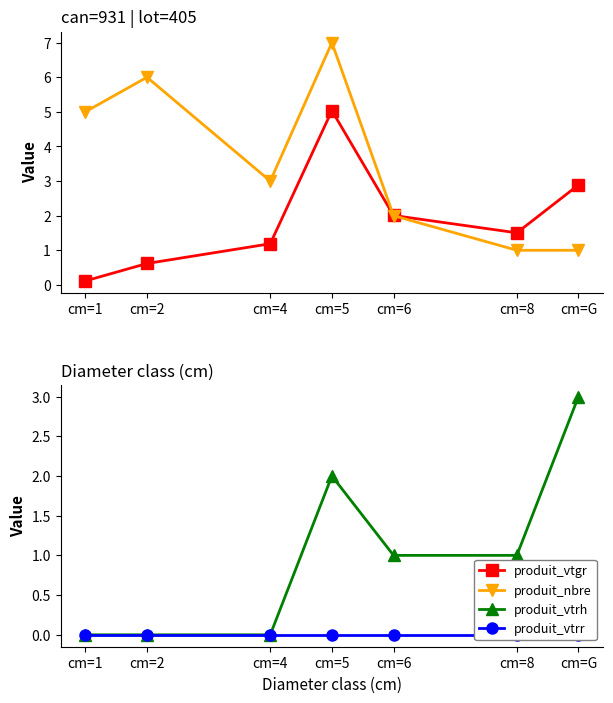

At which label is produit_vtrr closest to 0?

cm=1